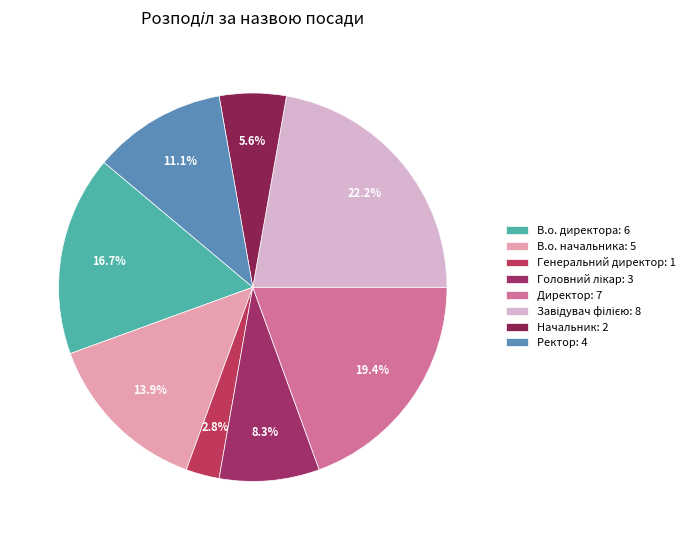

What is the smallest slice in the pie chart?

Генеральний директор